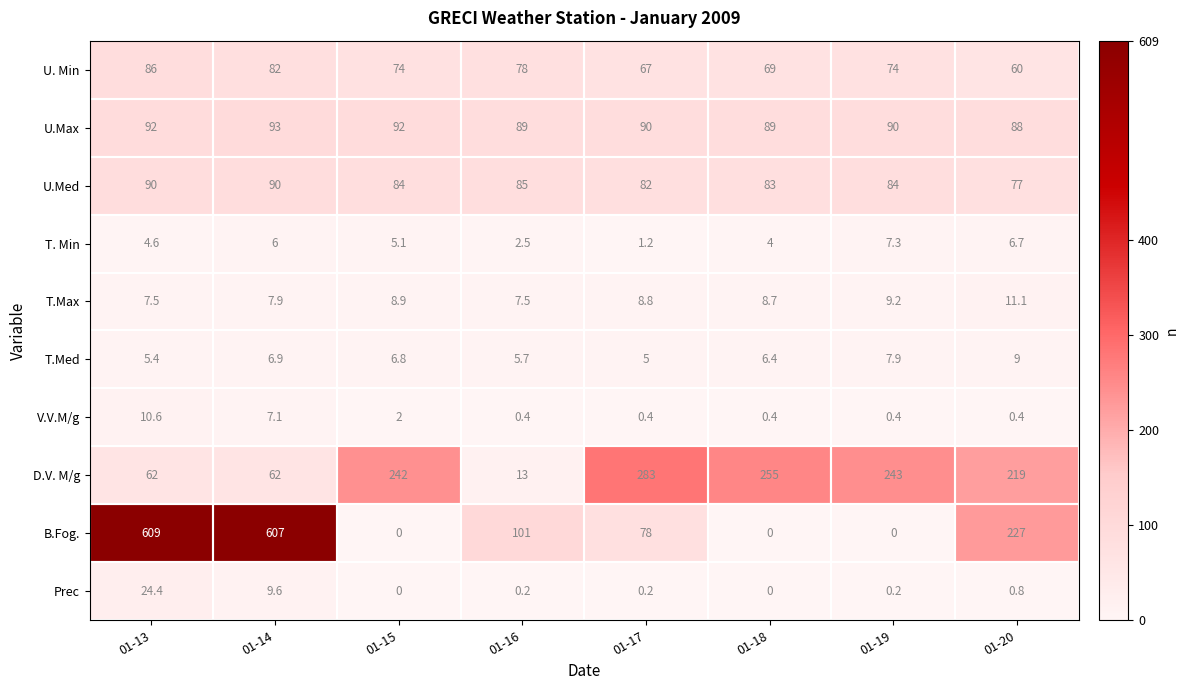

Is it true that U.Med equals 84.0 at 01-19?

True